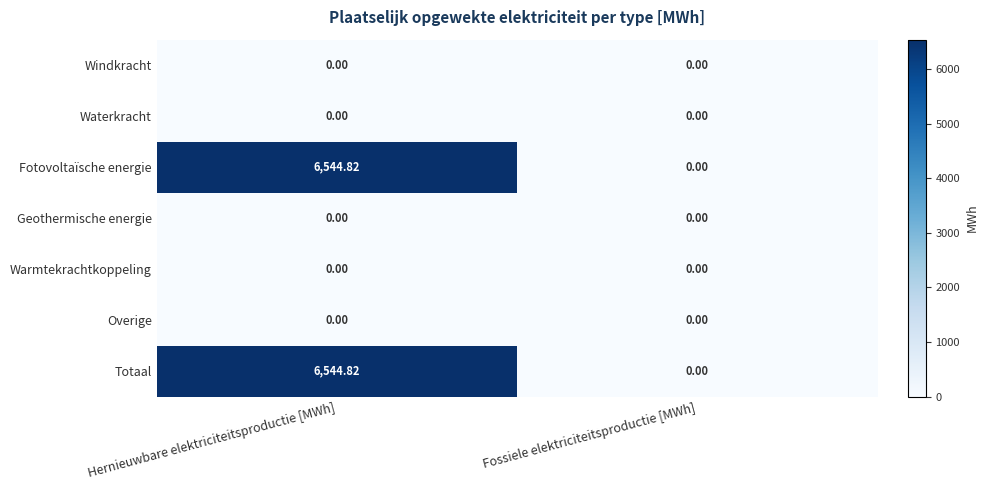

At which label is Fotovoltaïsche energie closest to 3272?

Fossiele elektriciteitsproductie [MWh]